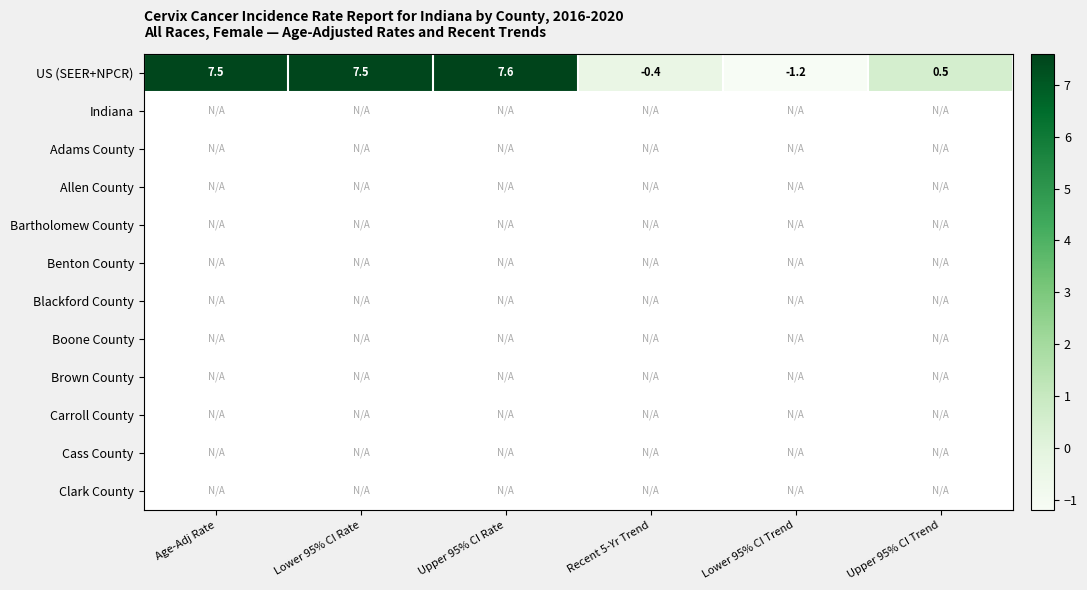

The US (SEER+NPCR) series shows 0.5 at Upper 95% CI Trend. True or false?

True